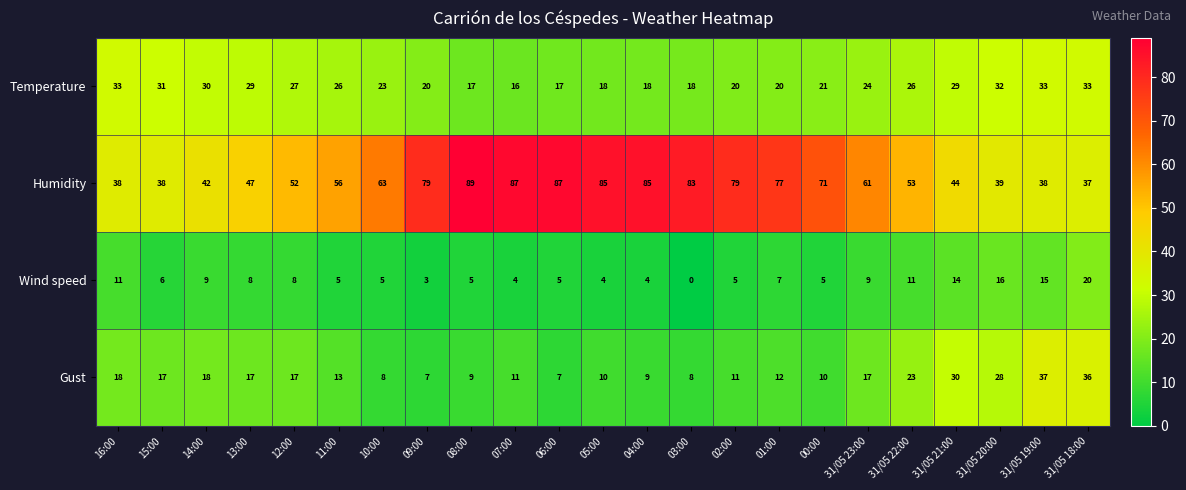

What is the spread (max minus min) of values at 09:00?

76